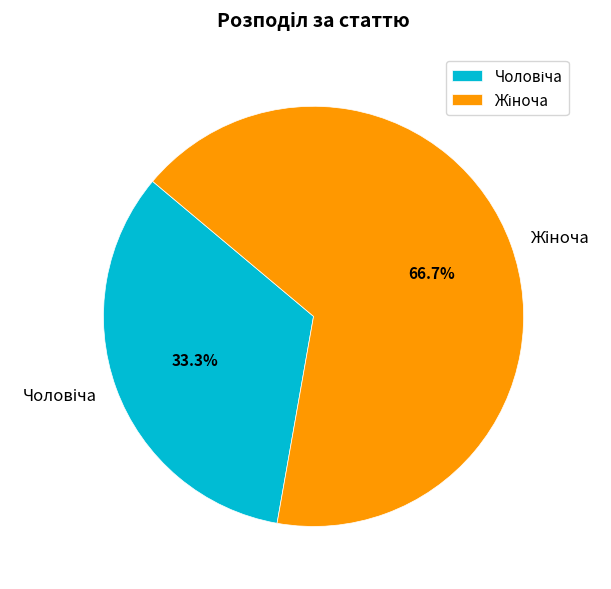

How many segments does this pie chart have?

2